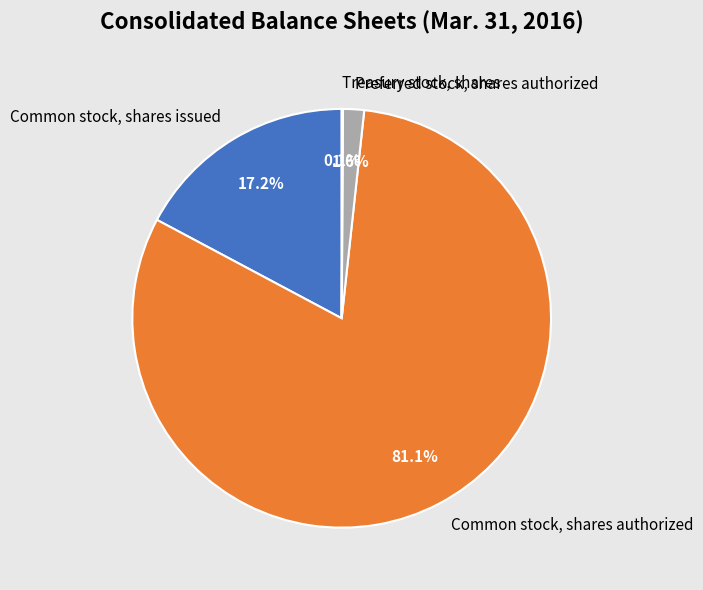

Is the sum of Common stock, shares issued and Common stock, shares authorized greater than half?

Yes